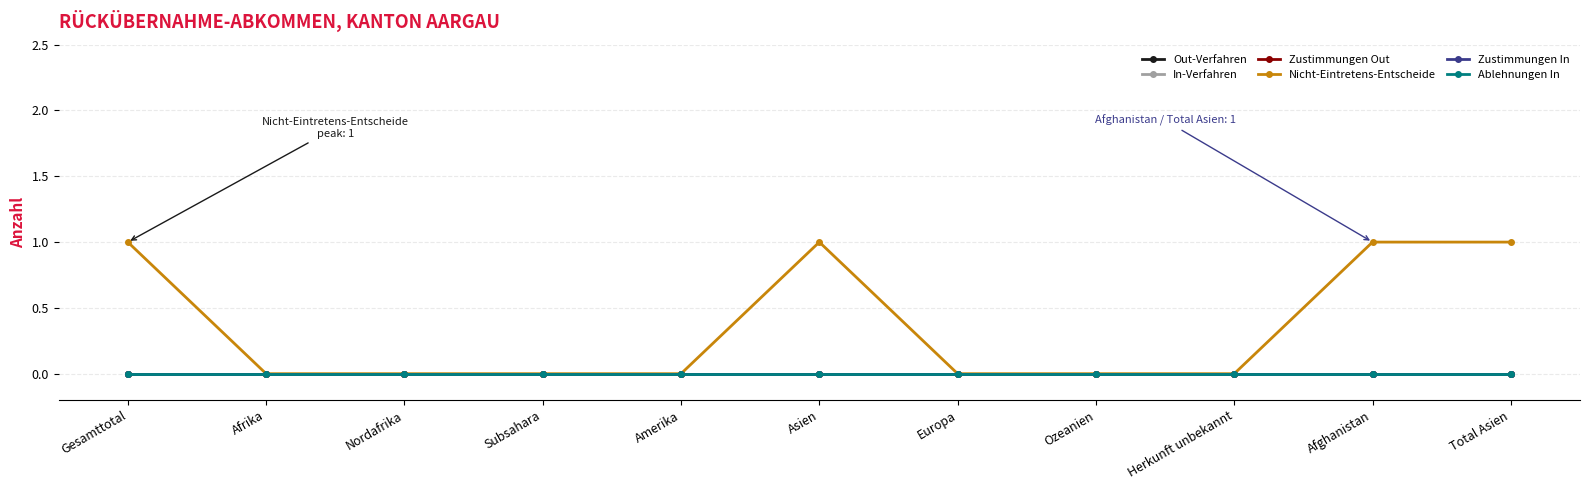

Between Asien and Afrika, which is larger?

Asien